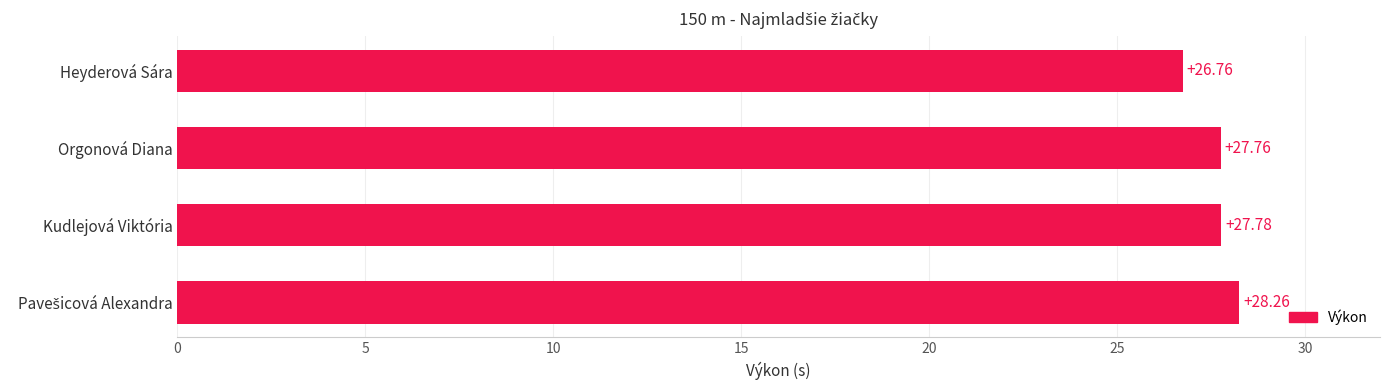

Where is the data nearest to the value 27?

Heyderová Sára